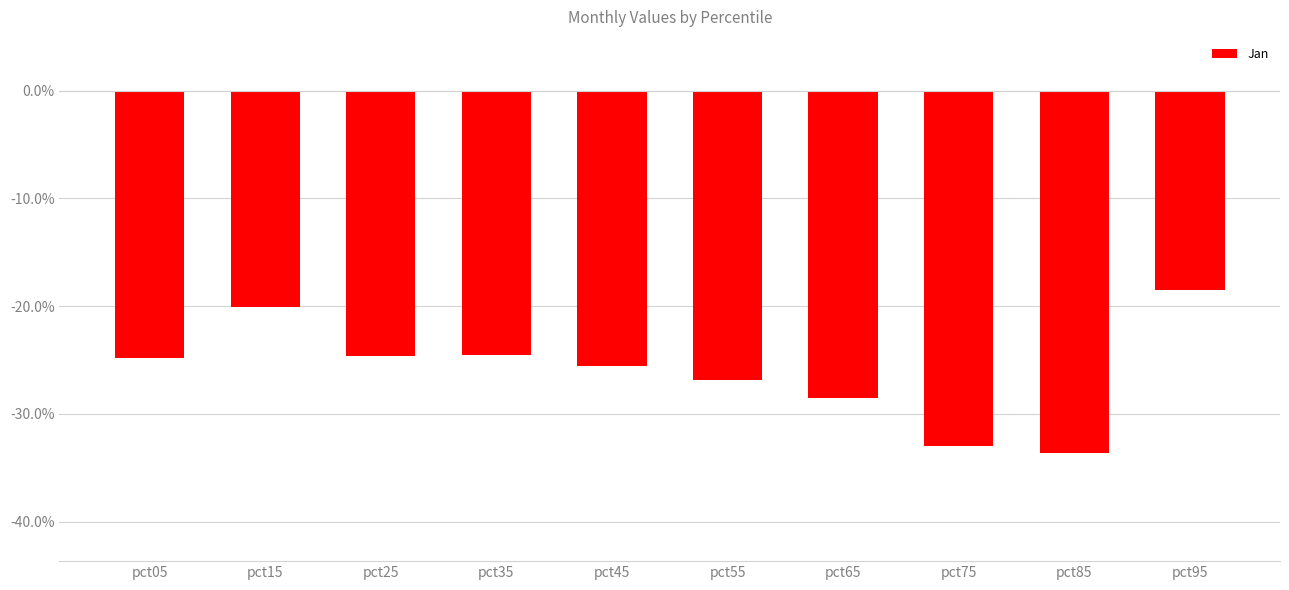

The value at pct05 is -0.2. True or false?

True